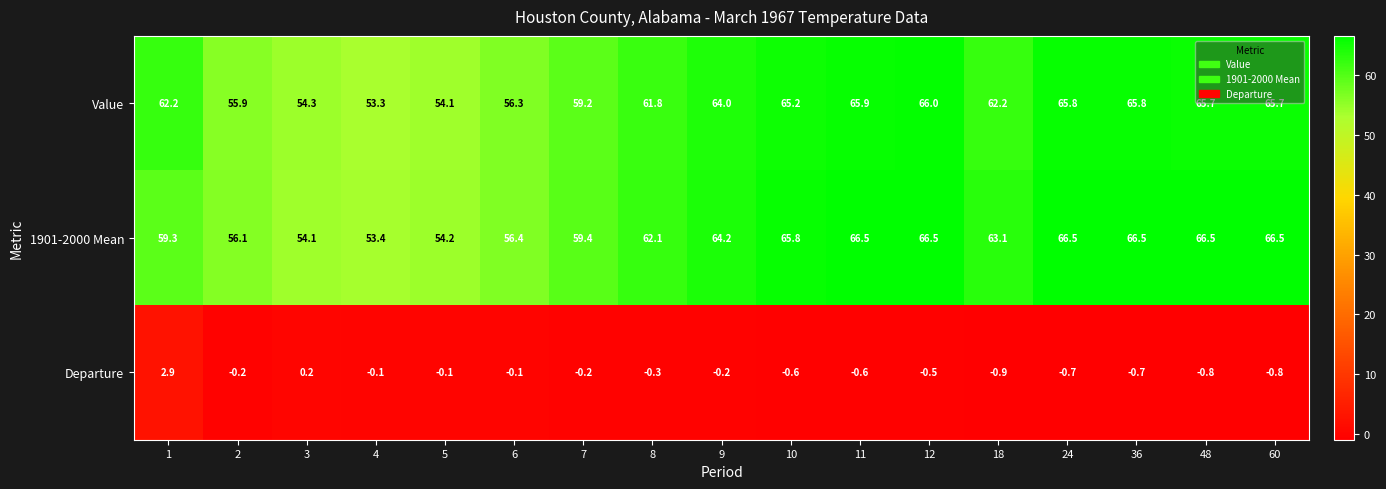

Where is Departure nearest to the value 1?

3